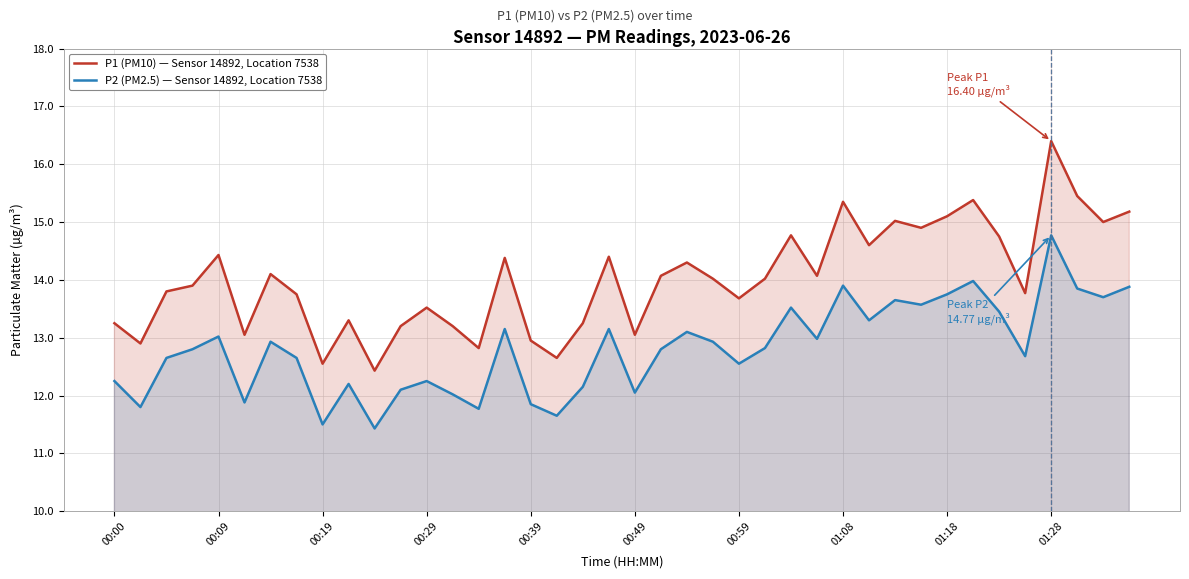

What is the difference between the maximum and second lowest values in the P2 (PM2.5) — Sensor 14892, Location 7538 series?

3.3